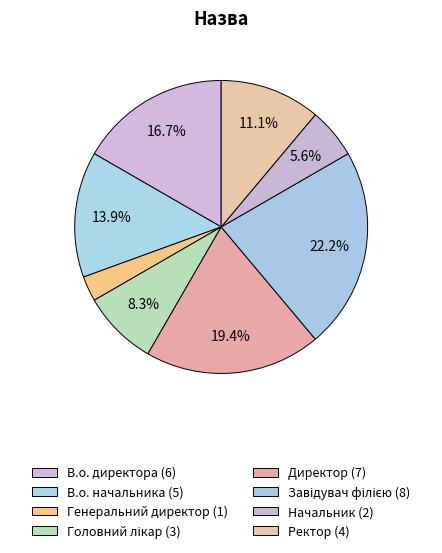

Does В.о. директора account for over 50% of the chart?

No